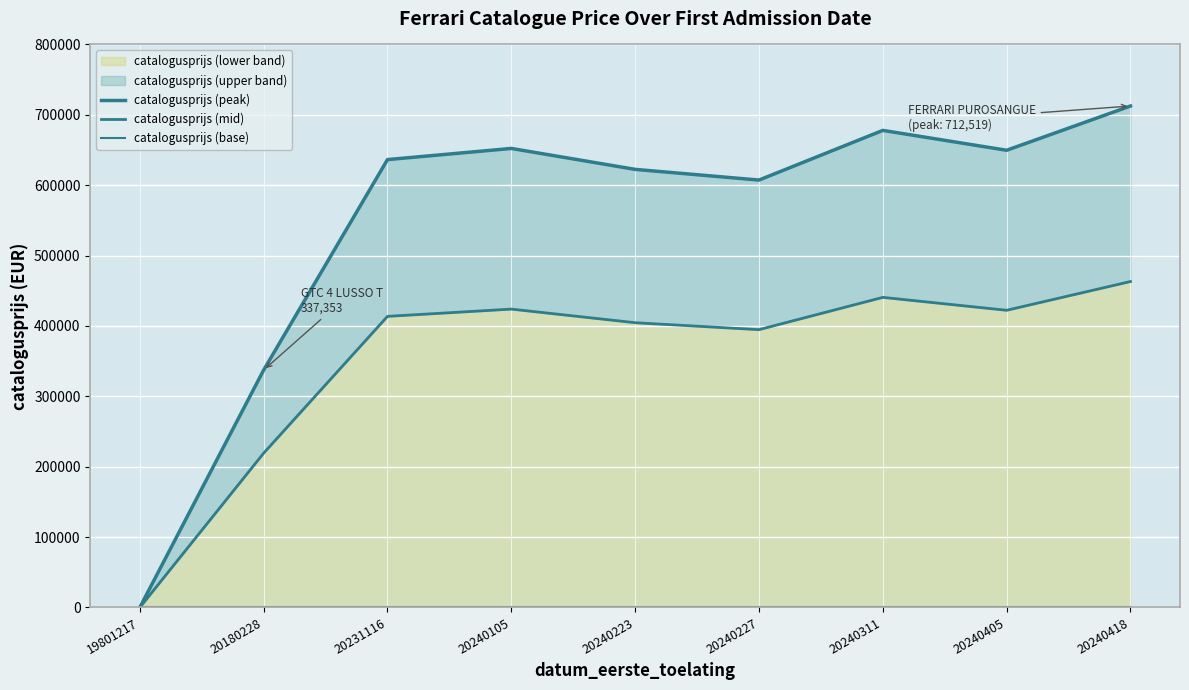

List the series in order of their overall mean, lowest first.

catalogusprijs (base), catalogusprijs (mid), catalogusprijs (peak)